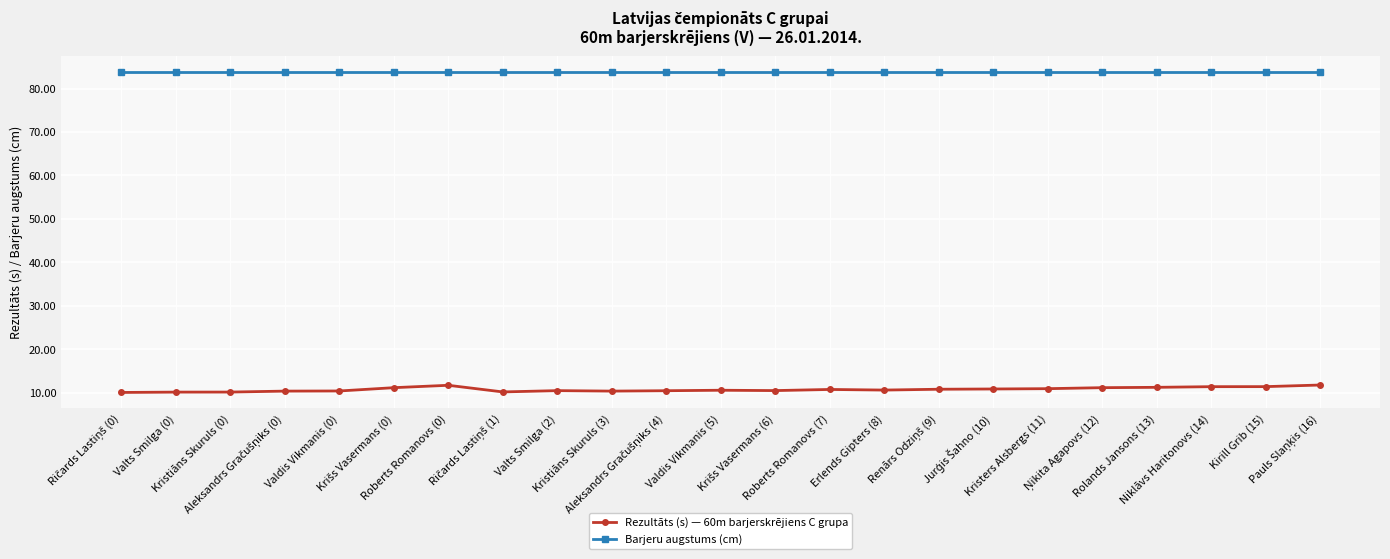

What is the sum of all Barjeru augstums (cm) values?

1927.4